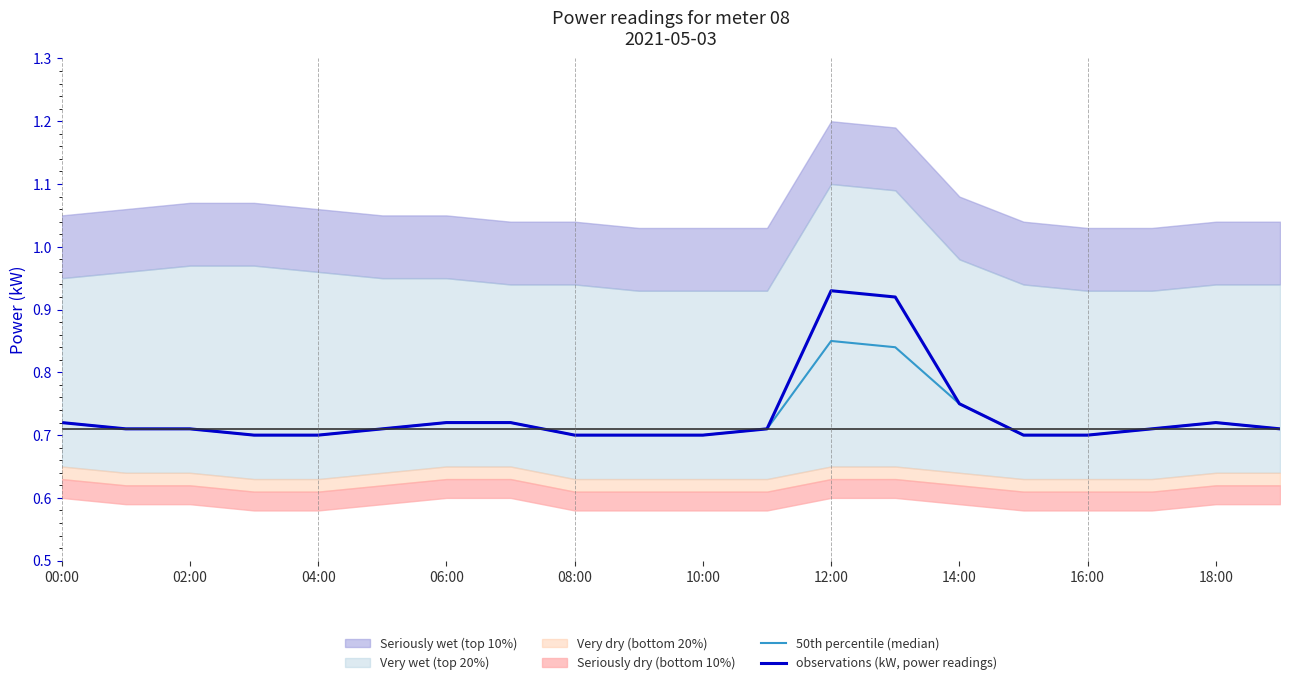

The value of observations (kW, power readings) at 14:00 is 0.3. True or false?

False